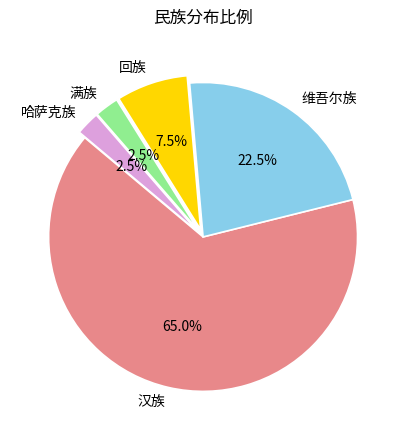

Does any single category account for the majority?

Yes